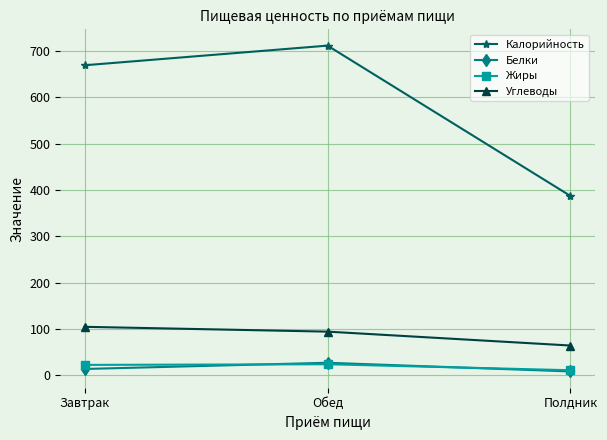

The value of Углеводы at Полдник is 104.0. True or false?

False